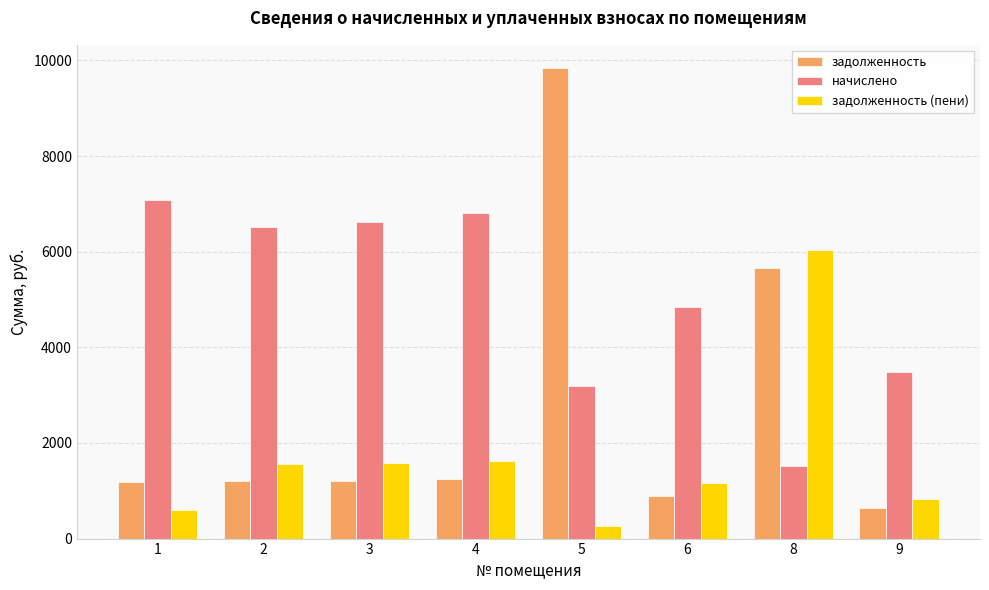

Is the value of начислено at 9 greater than the value of задолженность at 6?

Yes